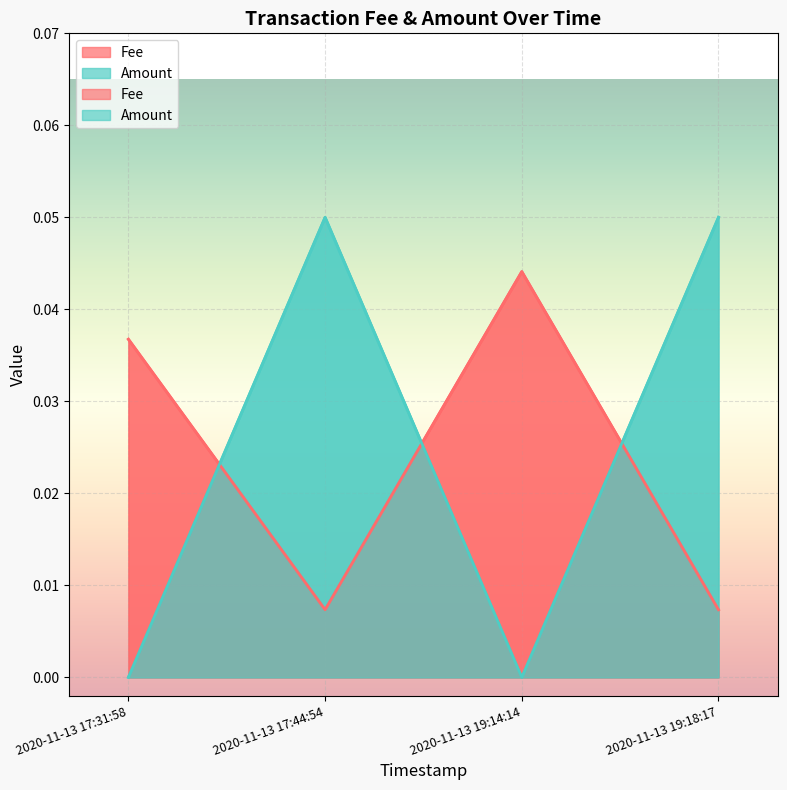

What is the difference between the Amount values at 2020-11-13 19:14:14 and 2020-11-13 19:18:17?

0.1